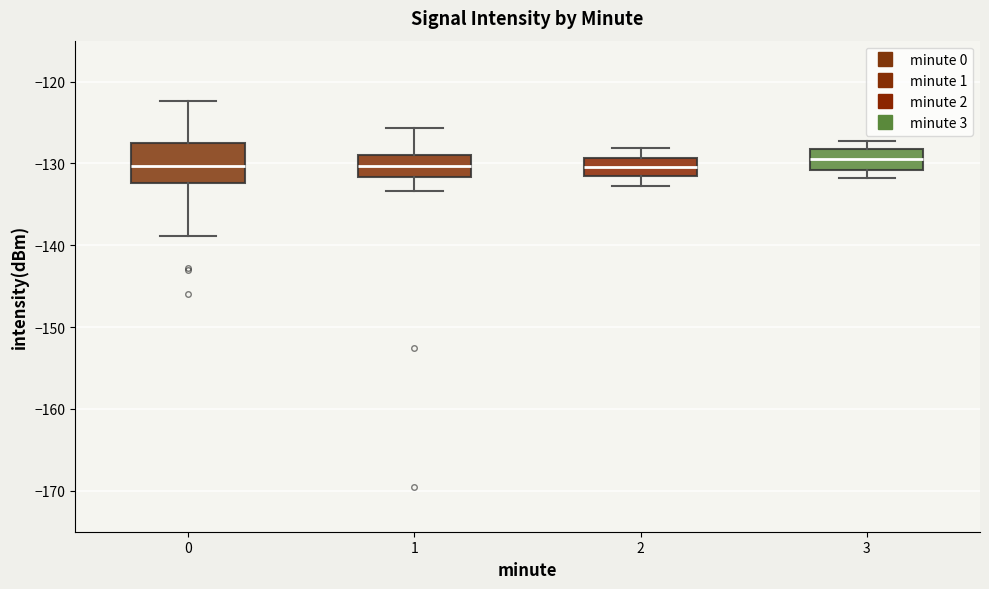

Reading left to right, transcribe this box plot: for each box, give where its median line is, the range the box spans, and where its two whiskers end, as read against the y-axis. The values are not printed on the chart, so give them approximately, as read against the axis.

0: median -130, box -132 to -127, whiskers -139 to -122
1: median -130, box -132 to -129, whiskers -133 to -126
2: median -130, box -132 to -129, whiskers -133 to -128
3: median -129, box -131 to -128, whiskers -132 to -127